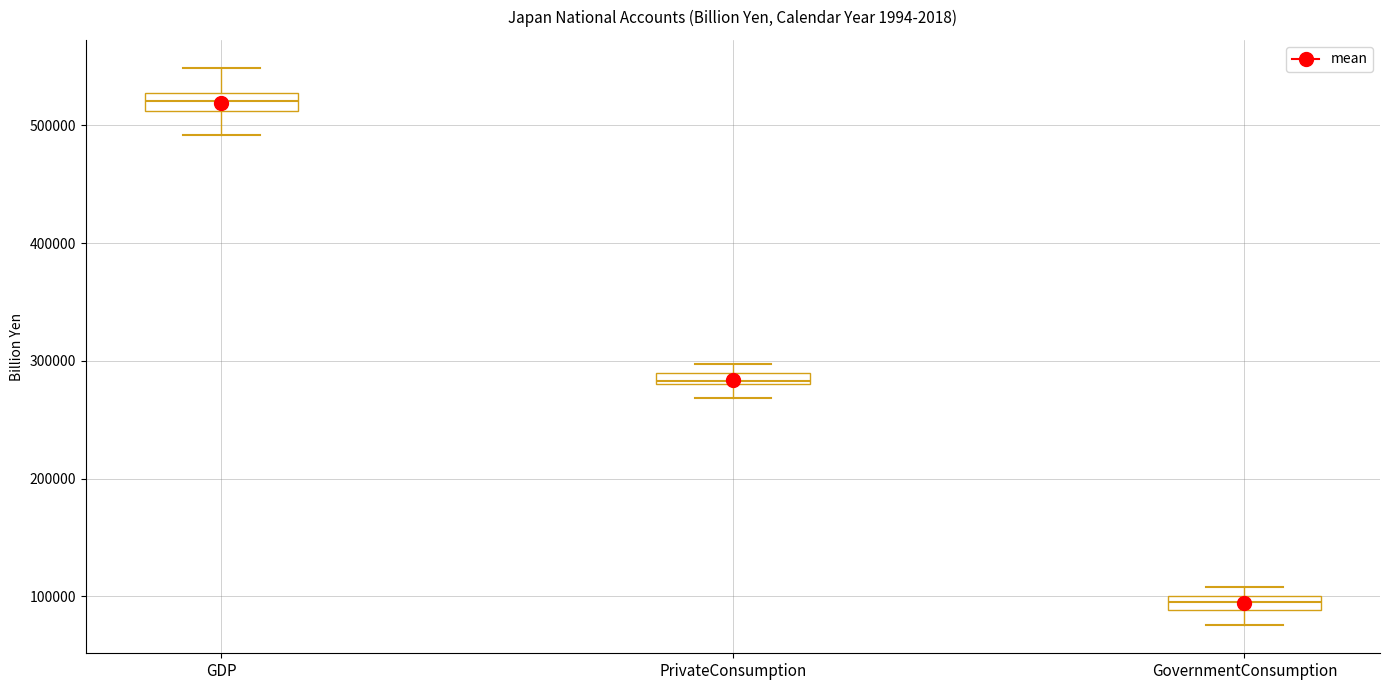

Where is the lower edge of the box for GDP on the y-axis? The values are not printed on the chart, so give them approximately, as read against the axis.

510000